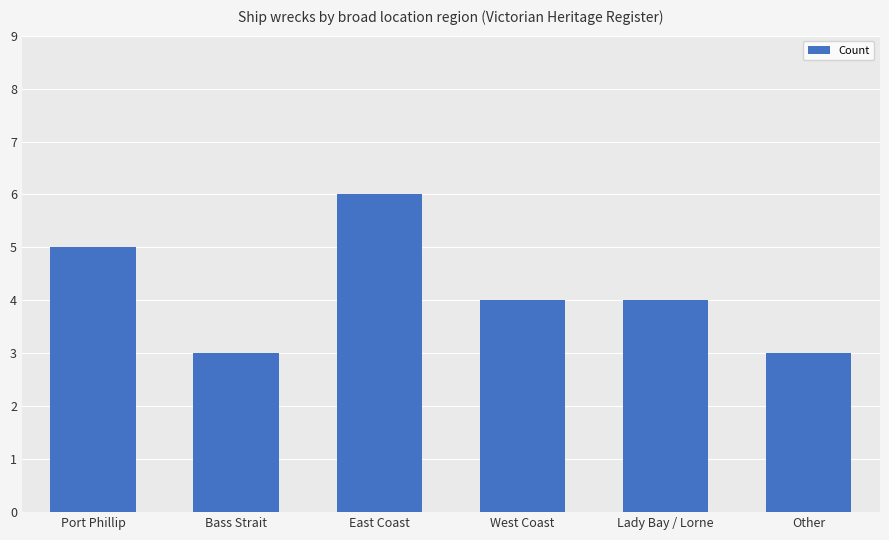

Reading right to left, extract all data points from this chart.

3	4	4	6	3	5